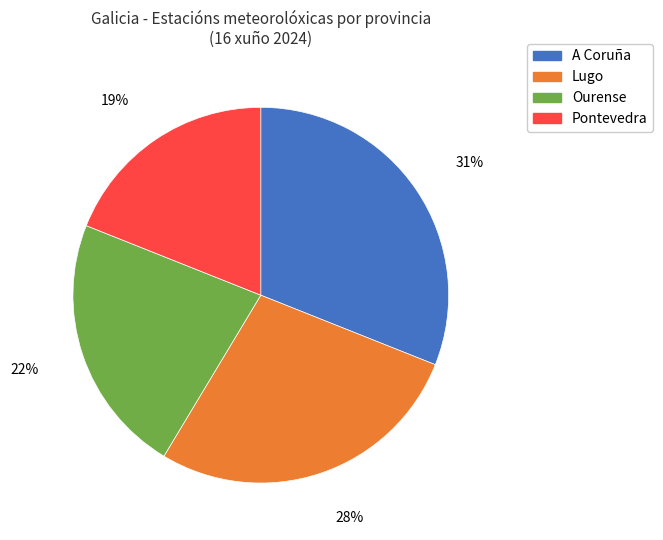

What percentage is the Ourense slice, to the nearest percent?

22%